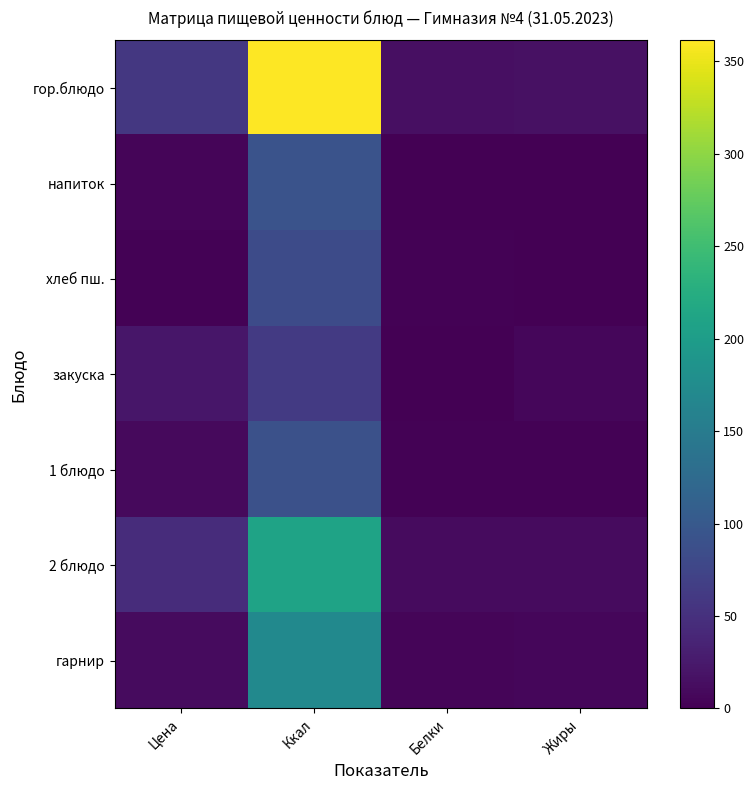

What is the total value across all series at Белки?

35.1